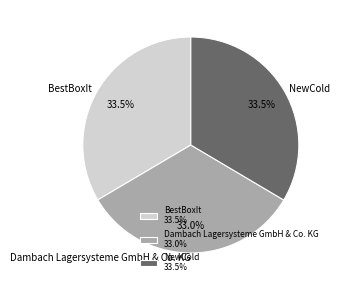

Is it true that Dambach Lagersysteme GmbH & Co. KG is 33% of the pie?

True